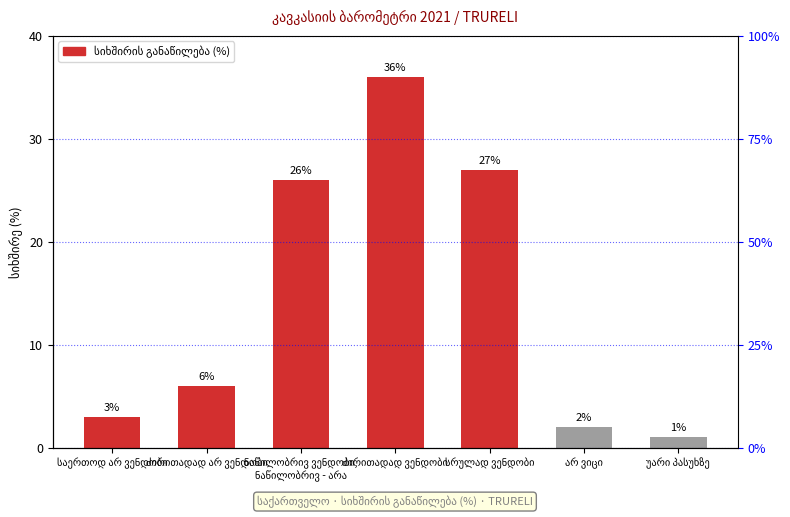

Rank the categories by value from highest to lowest.

ძირითადად ვენდობი, სრულად ვენდობი, ნაწილობრივ ვენდობი,
ნაწილობრივ - არა, ძირითადად არ ვენდობი, საერთოდ არ ვენდობი, არ ვიცი, უარი პასუხზე